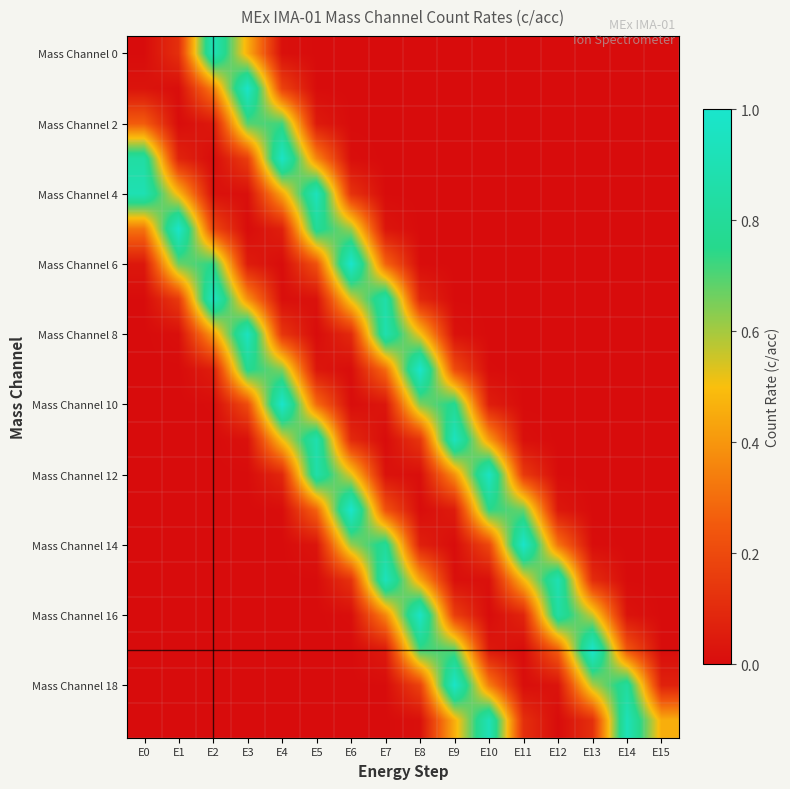

How many categories are shown in the chart?

16